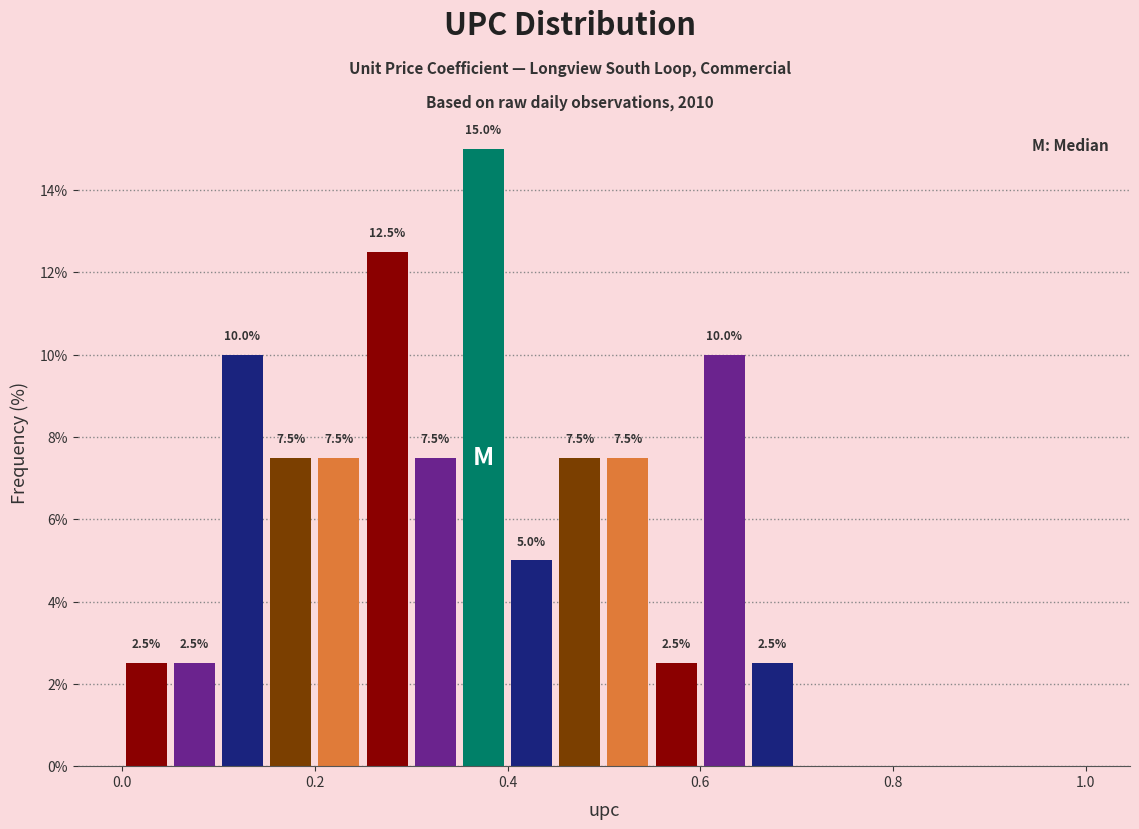

Around what value on the x-axis is the tallest bar? Give the approximate position of its centre, as read against the axis.

0.38